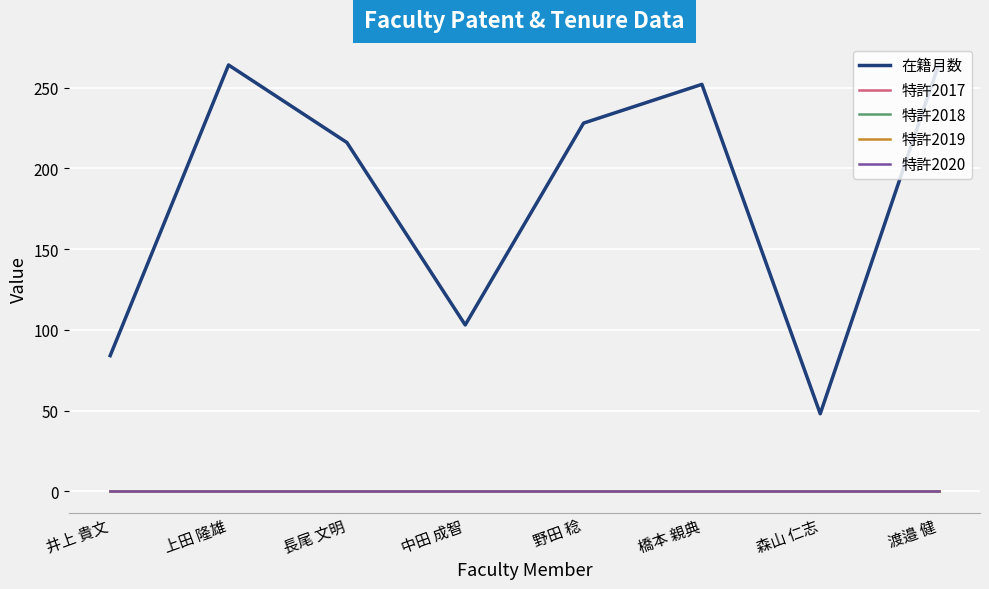

At which label does 特許2020 reach its peak?

井上 貴文